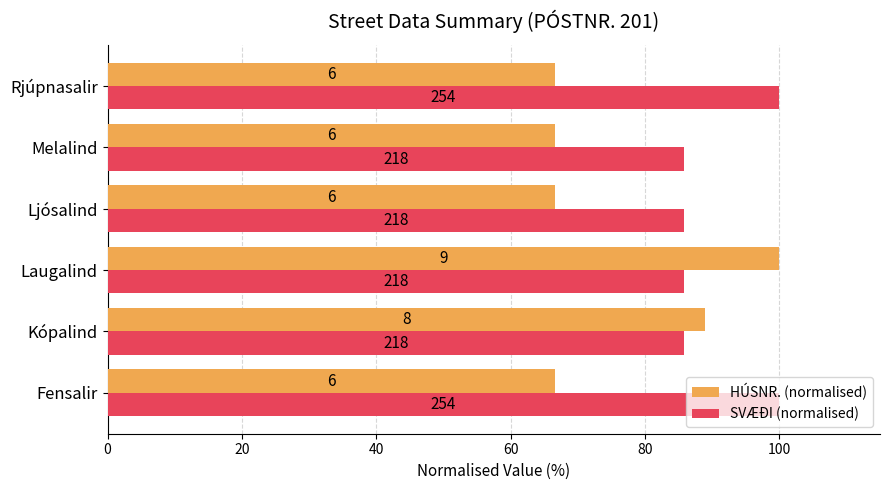

What are all the series names shown in the legend?

HÚSNR. (normalised), SVÆÐI (normalised)